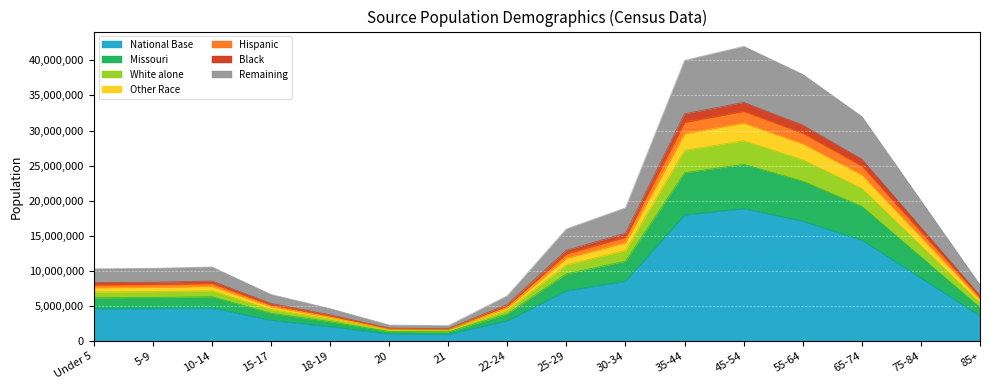

At which label does National Base reach its peak?

45-54